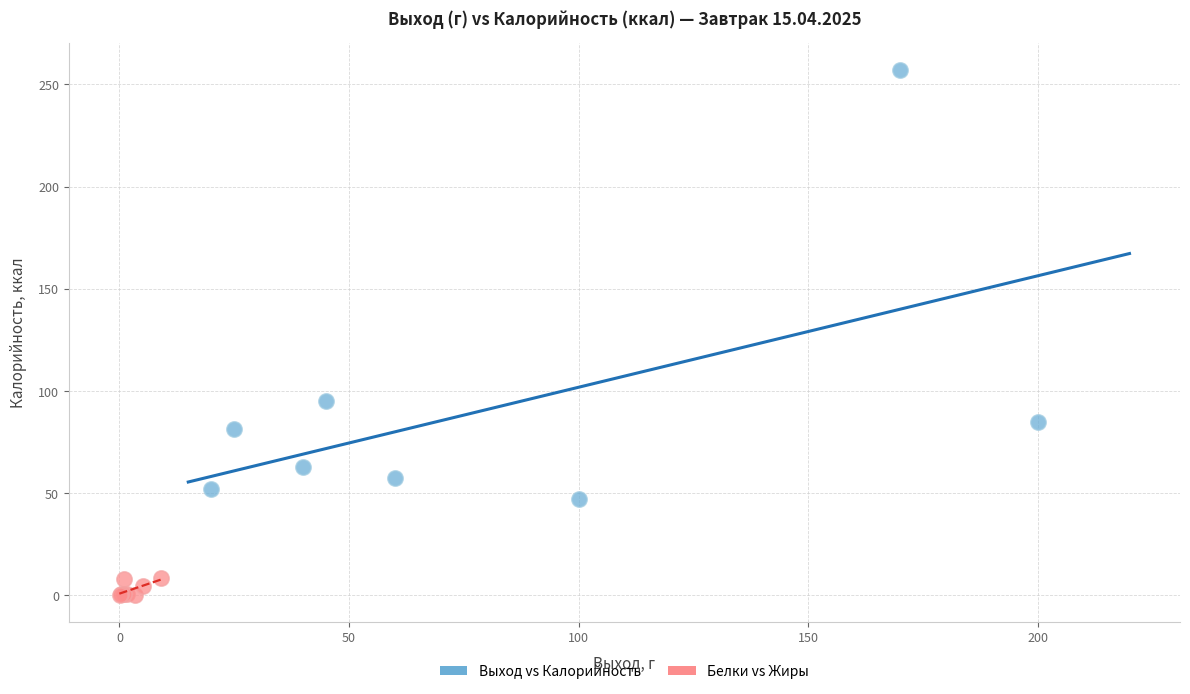

Which series reaches the maximum Y coordinate?

Выход vs Калорийность